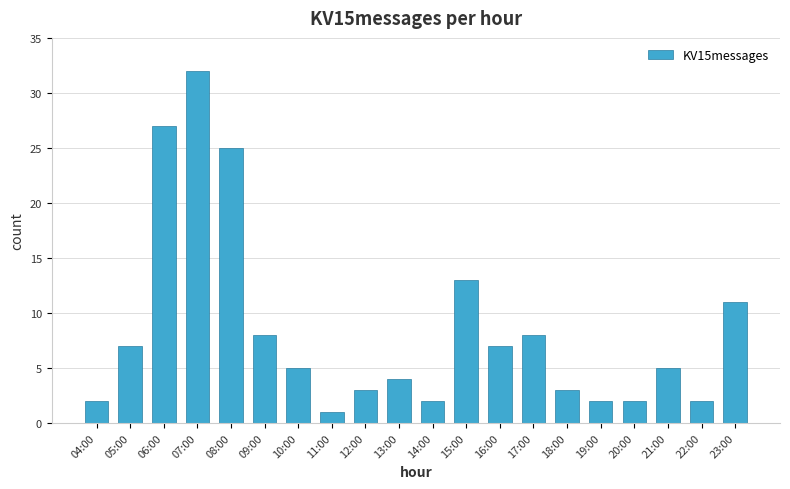

At which label does the data first exceed 5?

05:00